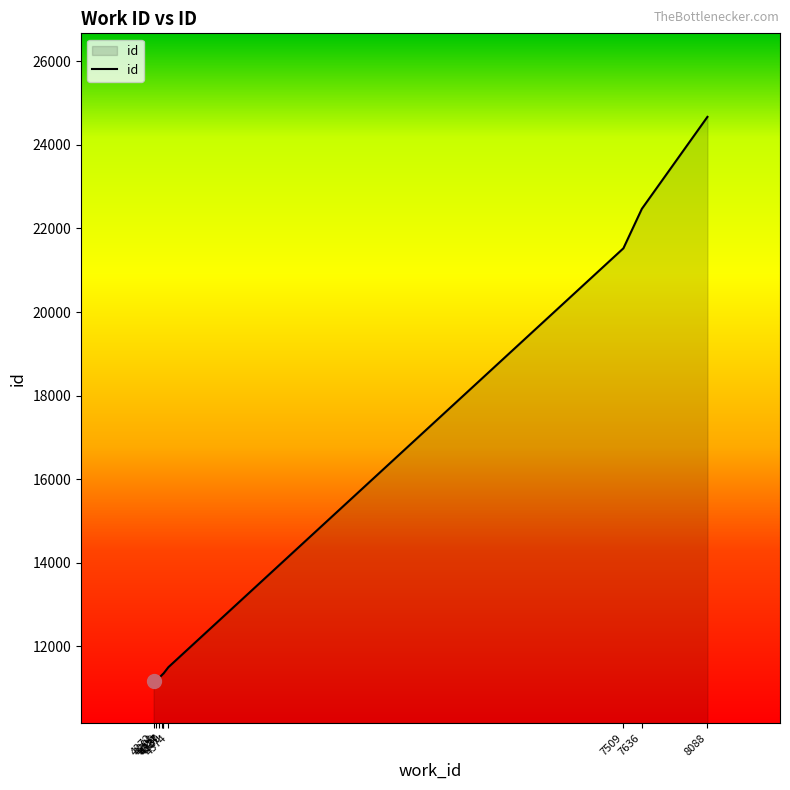

The value at 7509 is 14151. True or false?

False